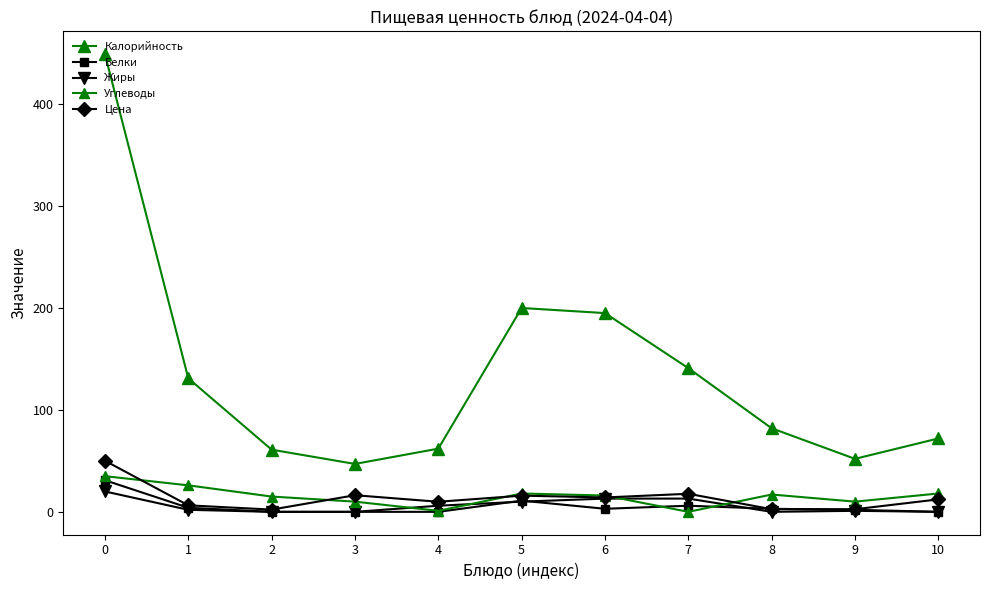

What value does the Углеводы series have at 2?

15.0